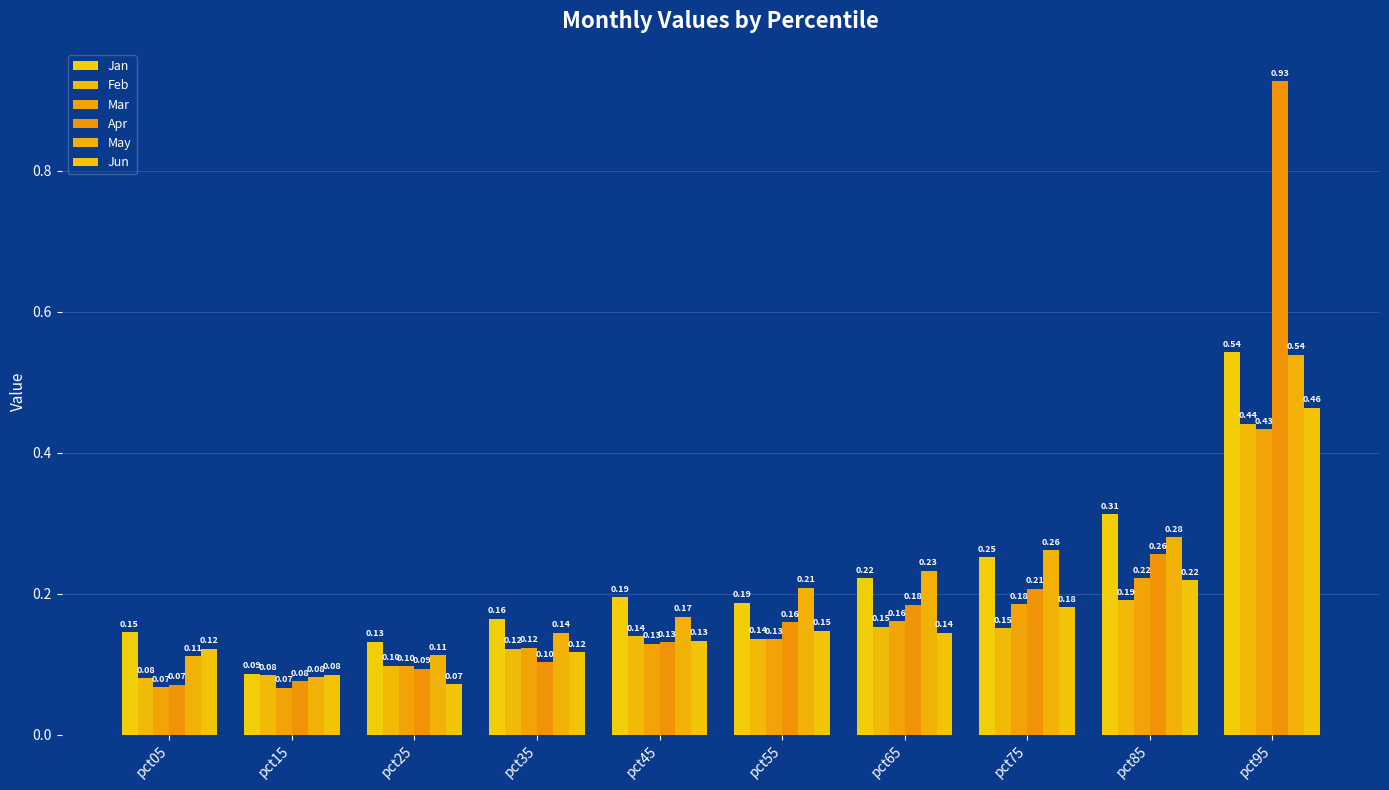

True or false: Feb has a value of 0.3 at pct85.

False